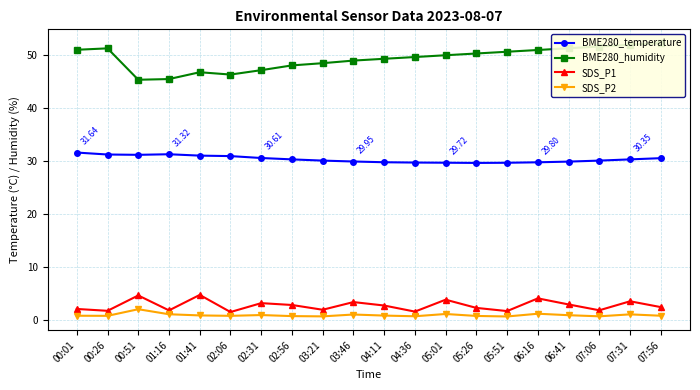

Reading left to right, transcribe all the data shown in this chart.

BME280_temperature: 31.6	31.3	31.2	31.3	31.1	31.0	30.6	30.4	30.1	29.9	29.8	29.8	29.7	29.7	29.7	29.8	29.9	30.1	30.4	30.6
BME280_humidity: 51.0	51.3	45.4	45.5	46.8	46.4	47.2	48.1	48.5	49.0	49.4	49.7	50.0	50.4	50.7	51.0	51.3	51.7	52.0	52.3
SDS_P1: 2.1	1.8	4.7	1.8	4.8	1.5	3.2	2.9	1.9	3.4	2.8	1.6	3.9	2.3	1.7	4.1	3.0	1.9	3.5	2.5
SDS_P2: 0.8	0.8	2.0	1.1	0.9	0.8	0.9	0.8	0.7	1.1	0.8	0.7	1.1	0.8	0.7	1.2	0.9	0.7	1.1	0.8